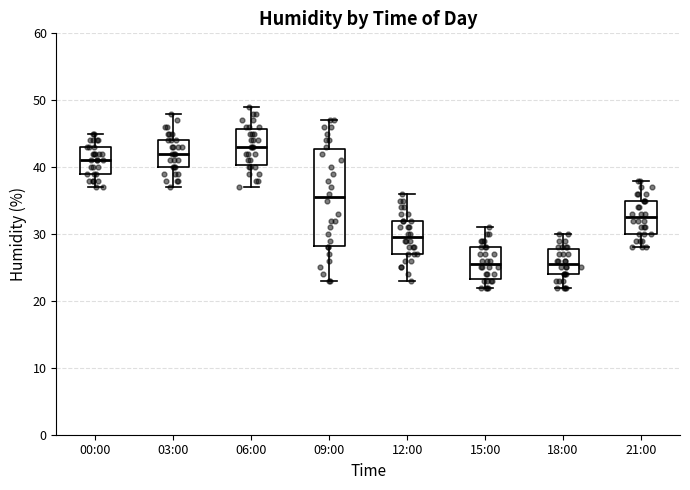

Reading left to right, transcribe this box plot: for each box, give where its median line is, the range the box spans, and where its two whiskers end, as read against the y-axis. The values are not printed on the chart, so give them approximately, as read against the axis.

00:00: median 41, box 39 to 43, whiskers 37 to 45
03:00: median 42, box 40 to 44, whiskers 37 to 48
06:00: median 43, box 40 to 46, whiskers 37 to 49
09:00: median 36, box 28 to 43, whiskers 23 to 47
12:00: median 30, box 27 to 32, whiskers 23 to 36
15:00: median 26, box 23 to 28, whiskers 22 to 31
18:00: median 26, box 24 to 28, whiskers 22 to 30
21:00: median 33, box 30 to 35, whiskers 28 to 38